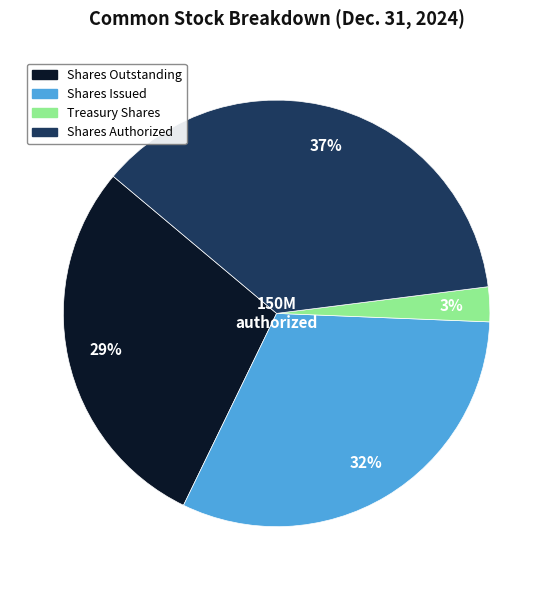

Does any single category account for the majority?

No